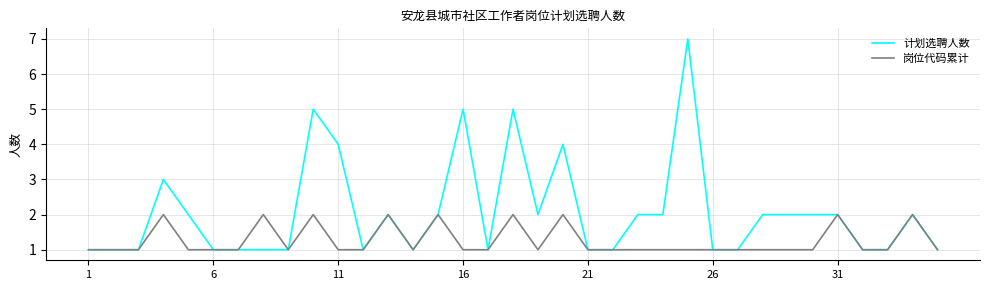

Which series has the largest range (max minus min)?

计划选聘人数